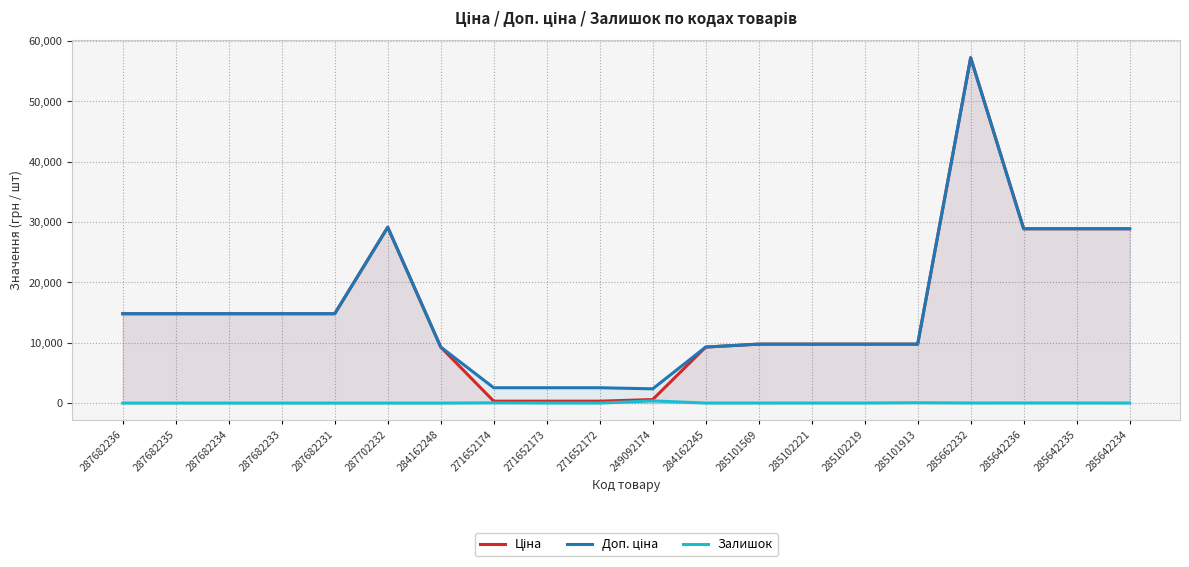

Reading left to right, what are all the values shown in this chart?

Ціна: 14817.6	14817.6	14817.6	14817.6	14817.6	29152.3	9290.5	318.3	318.3	318.3	591.6	9290.5	9775.5	9775.5	9775.5	9775.5	57258.0	28901.7	28901.7	28901.7
Доп. ціна: 14817.6	14817.6	14817.6	14817.6	14817.6	29152.3	9290.5	2546.4	2546.4	2546.4	2366.5	9290.5	9775.5	9775.5	9775.5	9775.5	57258.0	28901.7	28901.7	28901.7
Залишок: 0.0	0.0	0.0	0.0	0.0	0.0	0.0	38.0	15.0	5.0	365.0	8.0	7.0	11.0	11.0	53.0	13.0	16.0	14.0	10.0